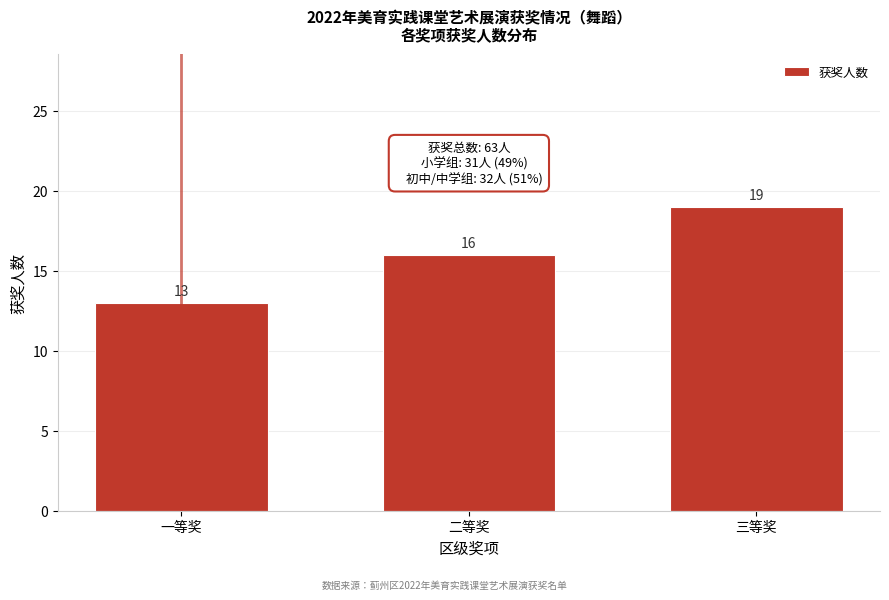

Reading left to right, list all the values displayed in this chart.

一等奖=13	二等奖=16	三等奖=19